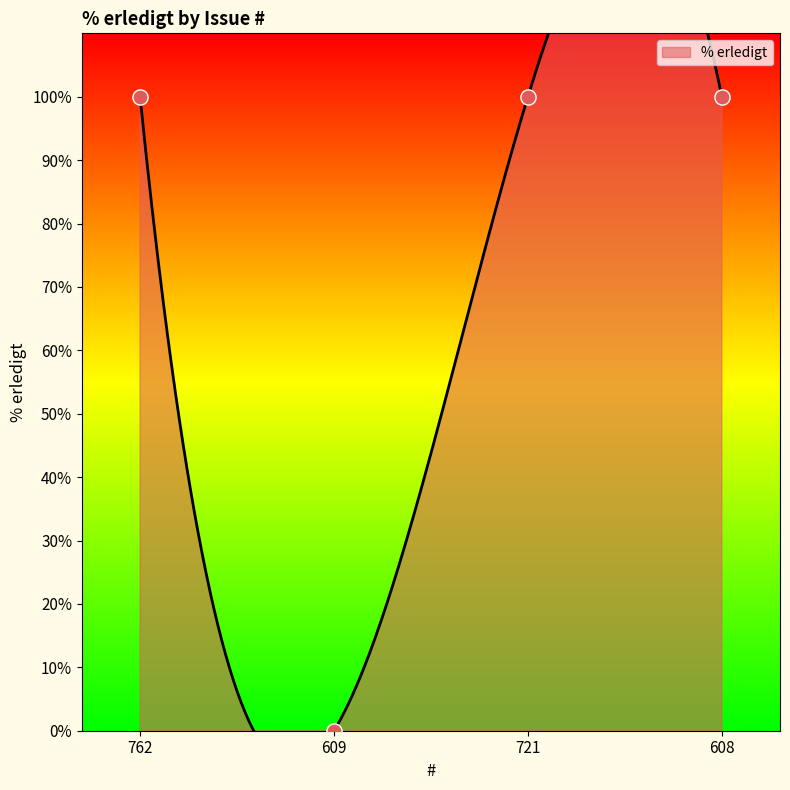

What is the ratio of the value at 721 to the value at 608?

1.0